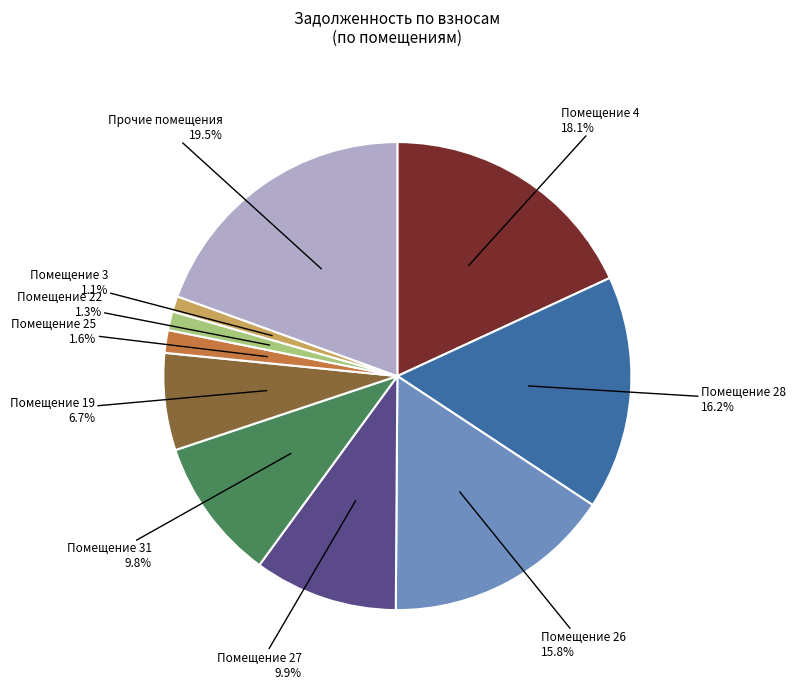

Is there a majority slice in this chart?

No